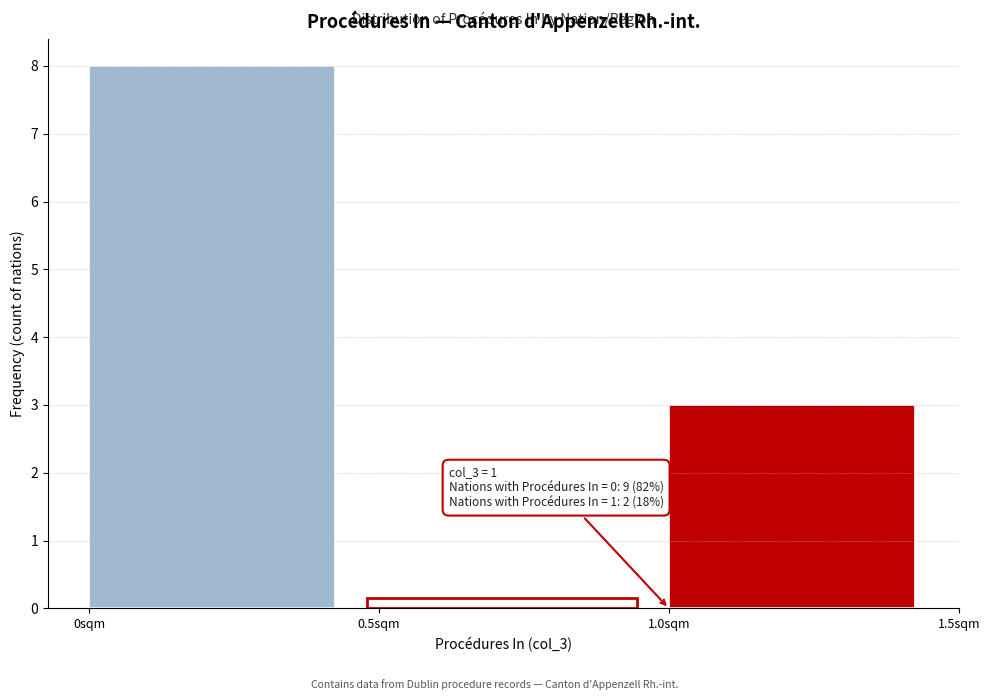

Which range on the x-axis has the tallest bar?

0.0 to 0.5